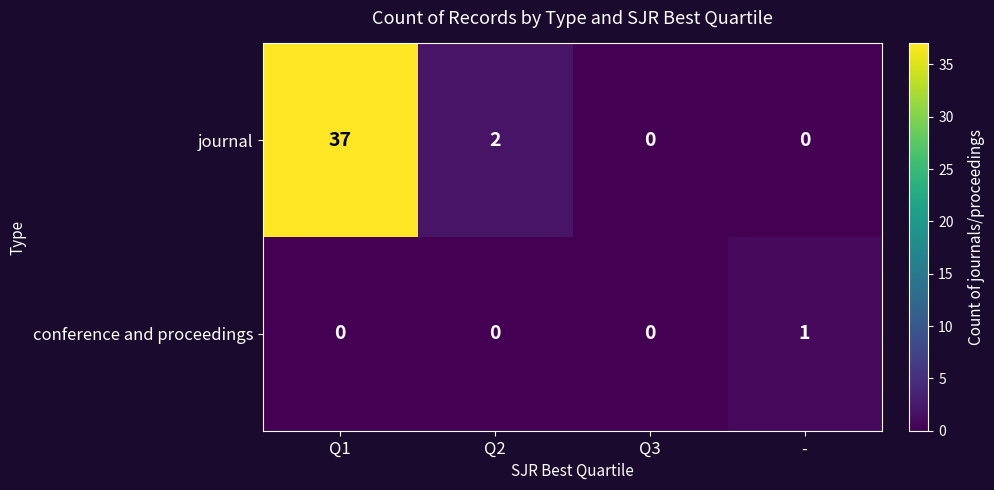

How many positive values does the journal series have?

2